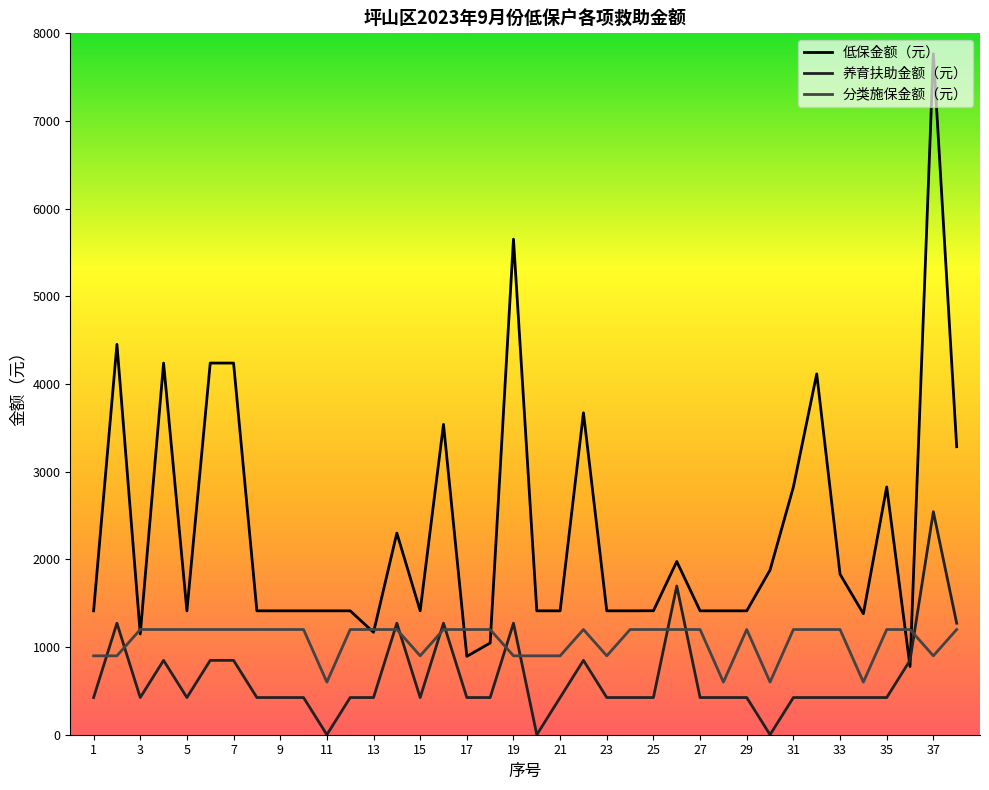

Which series has the largest total across all categories?

低保金额（元）